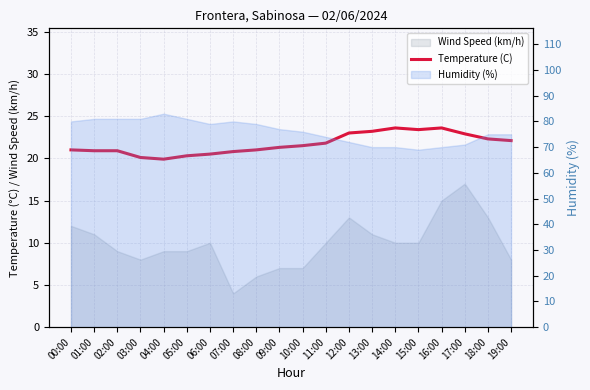

List the labels in order of value, smallest first.

04:00, 03:00, 05:00, 06:00, 07:00, 01:00, 02:00, 00:00, 08:00, 09:00, 10:00, 11:00, 19:00, 18:00, 17:00, 12:00, 13:00, 15:00, 14:00, 16:00